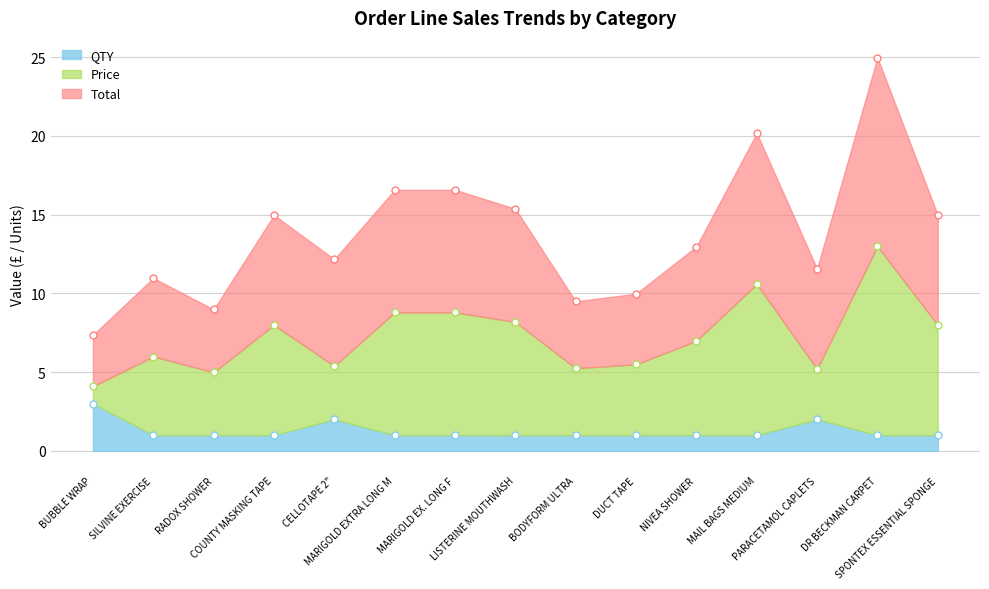

Reading left to right, what are all the values shown in this chart?

Total: 7.4	11.0	9.0	15.0	12.2	16.6	16.6	15.4	9.5	10.0	13.0	20.2	11.6	25.0	15.0
Price: 4.1	6.0	5.0	8.0	5.4	8.8	8.8	8.2	5.2	5.5	7.0	10.6	5.2	13.0	8.0
QTY: 3.0	1.0	1.0	1.0	2.0	1.0	1.0	1.0	1.0	1.0	1.0	1.0	2.0	1.0	1.0